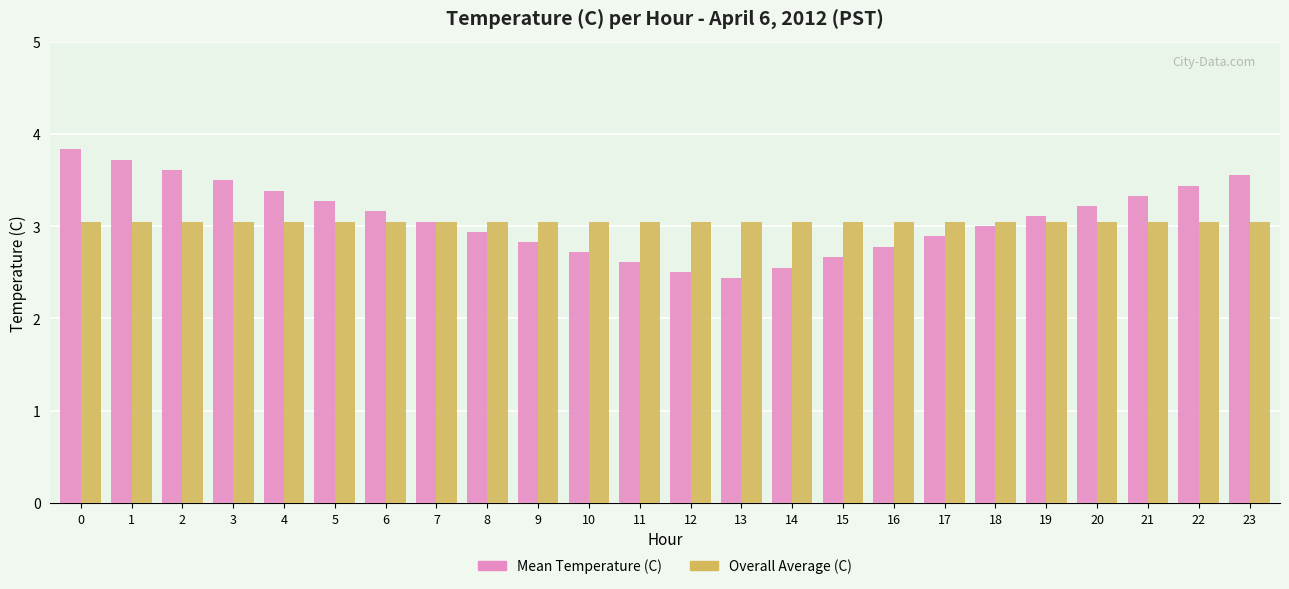

What is the minimum value shown in the chart?

2.4